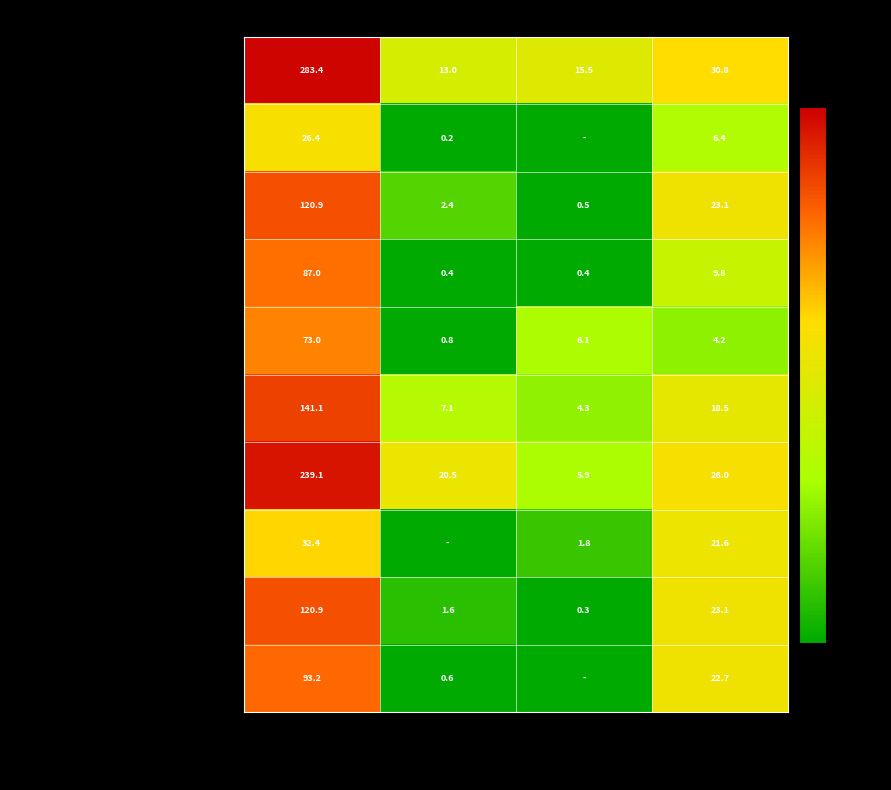

True or false: Вареники с капустой, масло сливочное has a value of 283.4 at Калорийность.

True